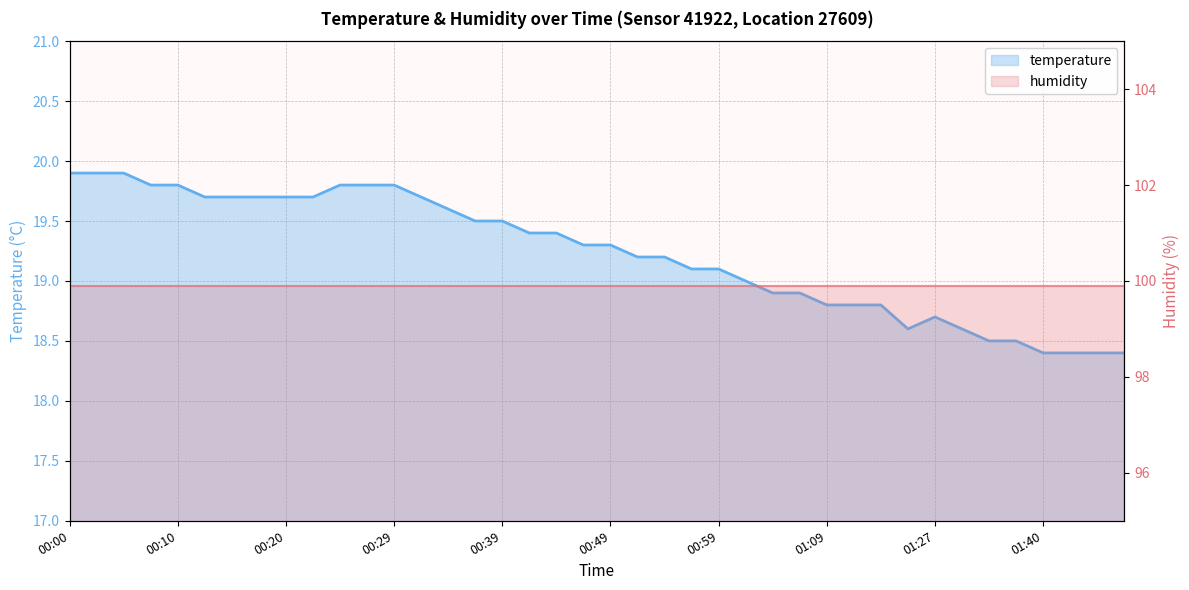

What is the difference between the second highest and minimum values?

1.5